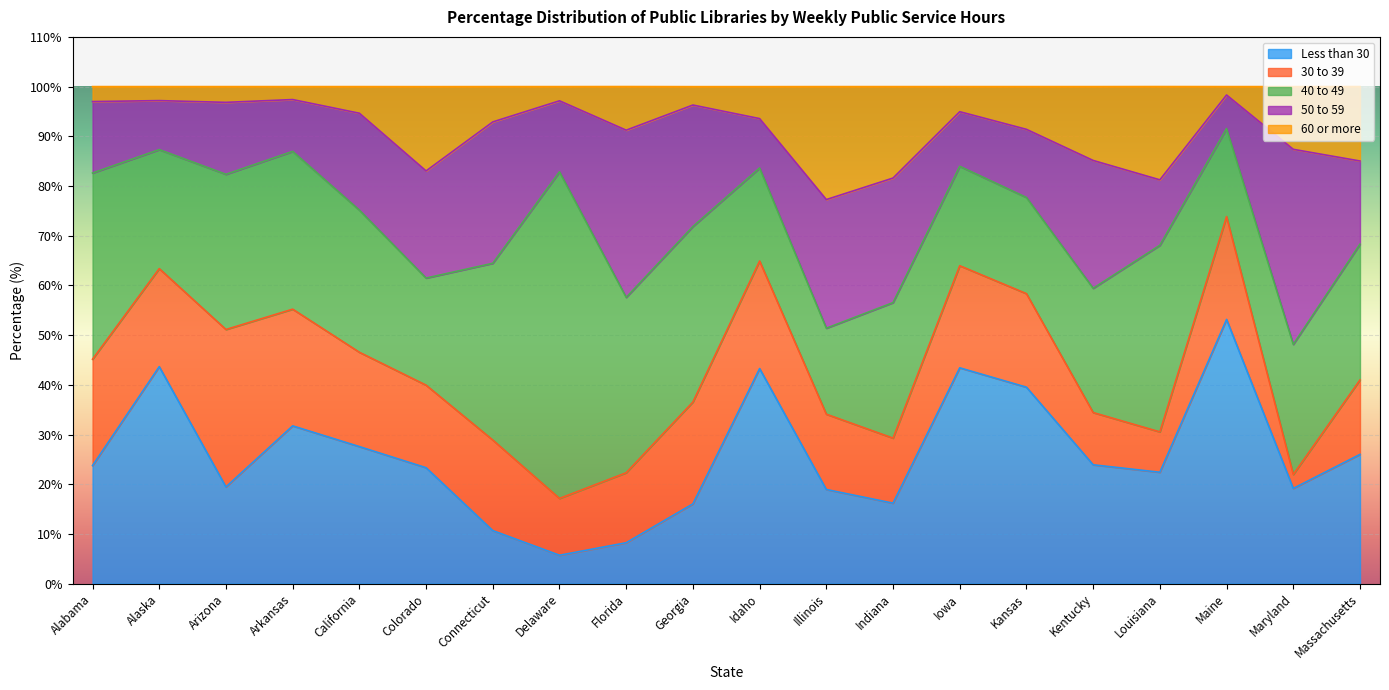

What is the minimum value for 50 to 59?

6.8